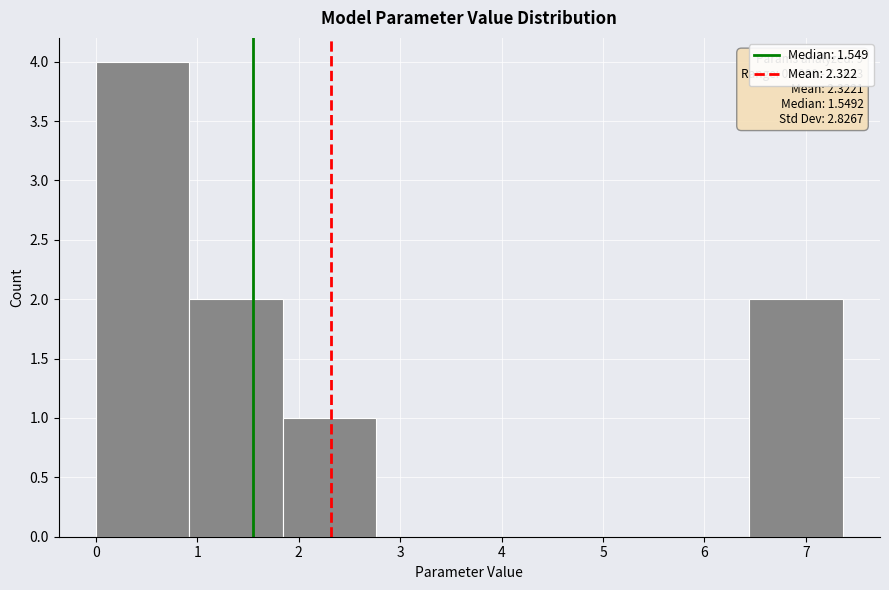

Which range on the x-axis has the tallest bar?

0.0 to 0.9